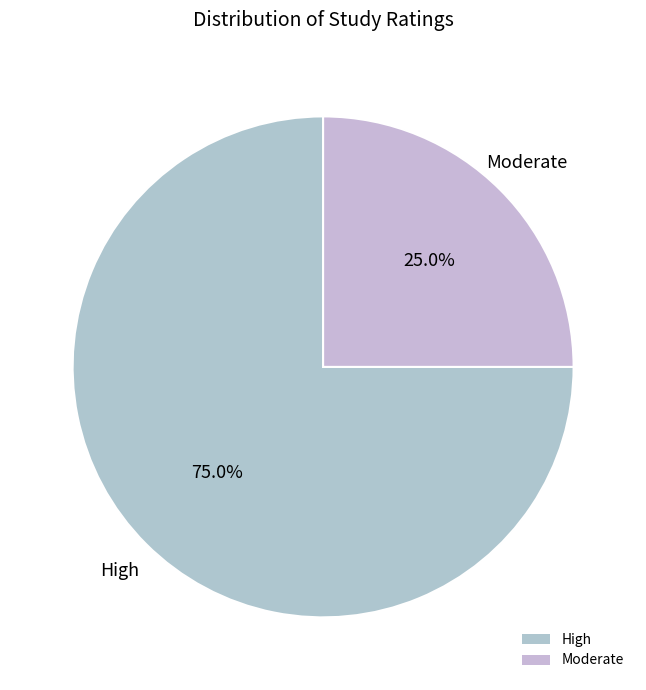

Rank the categories by value from lowest to highest.

Moderate, High